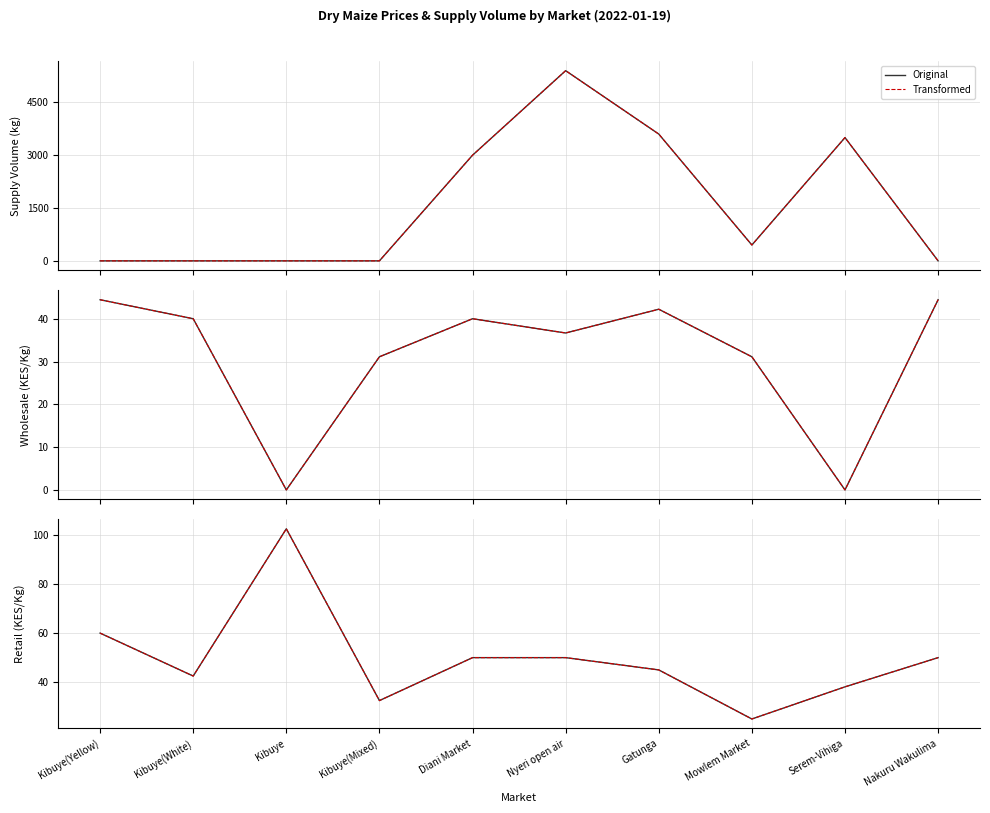

How many lines are shown in the chart?

6